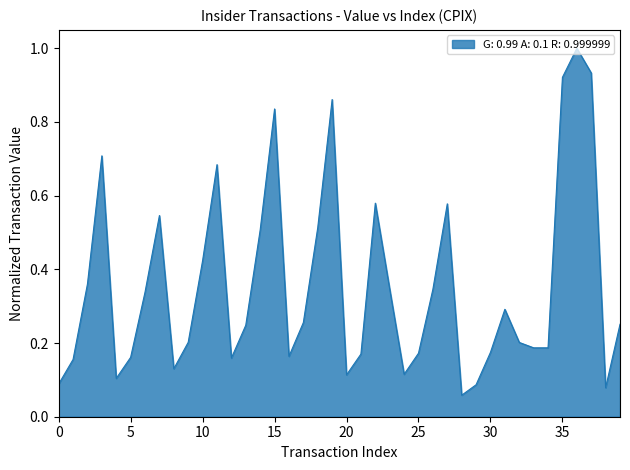

What is the maximum value shown in the chart?

1.0